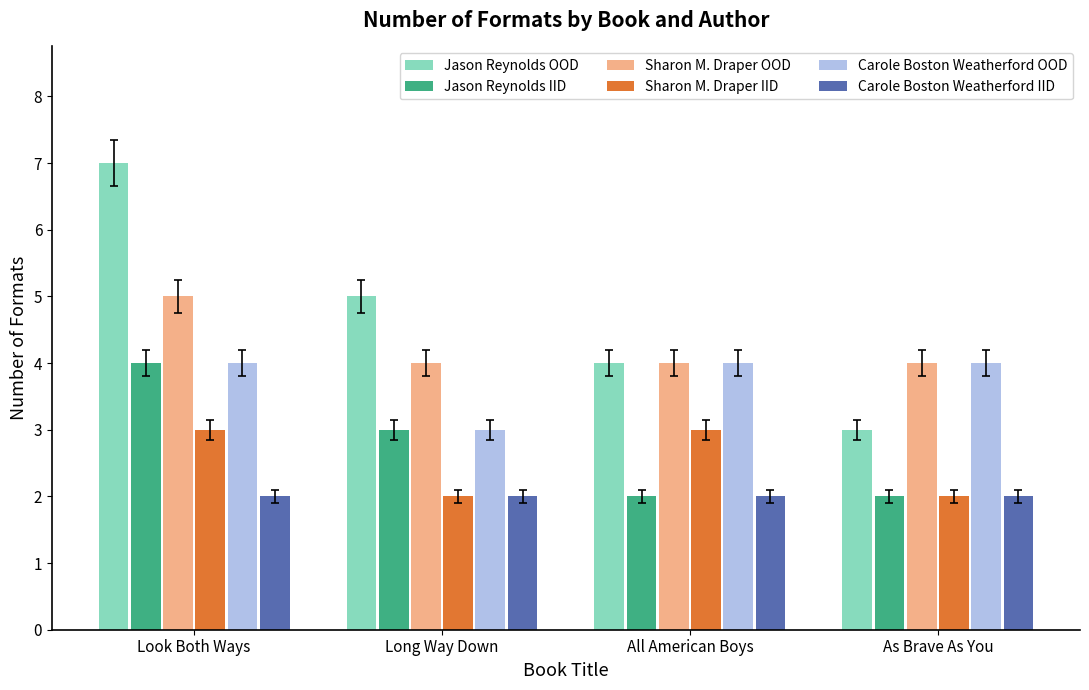

Which category has the highest value in the Jason Reynolds OOD series?

Look Both Ways